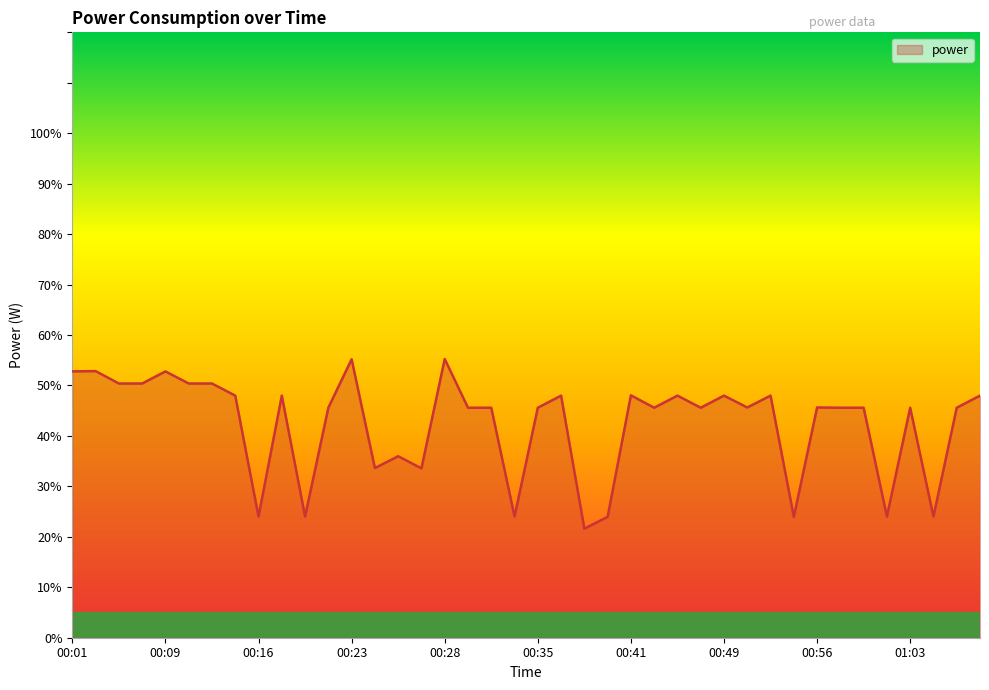

What is the minimum value shown in the chart?

21.6